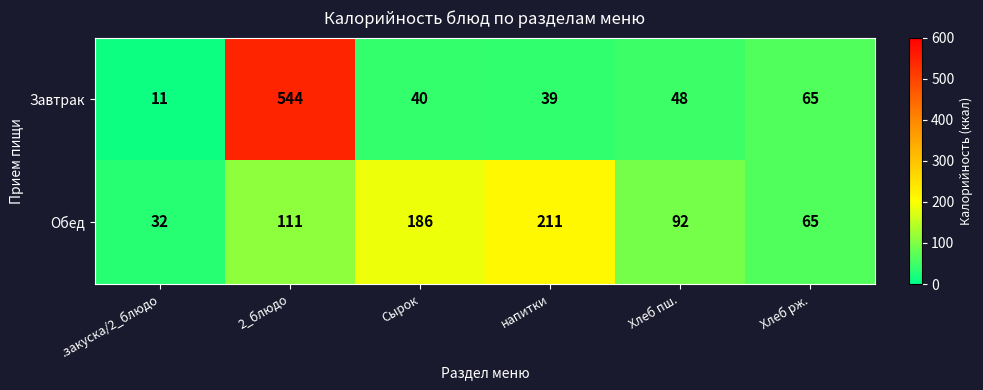

Rank the series at 2_блюдо from highest to lowest value.

Завтрак, Обед